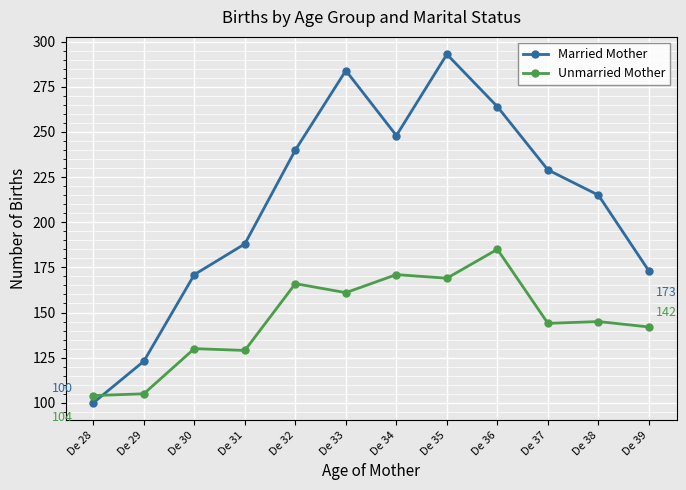

Rank the series by their maximum value, from lowest to highest.

Unmarried Mother, Married Mother